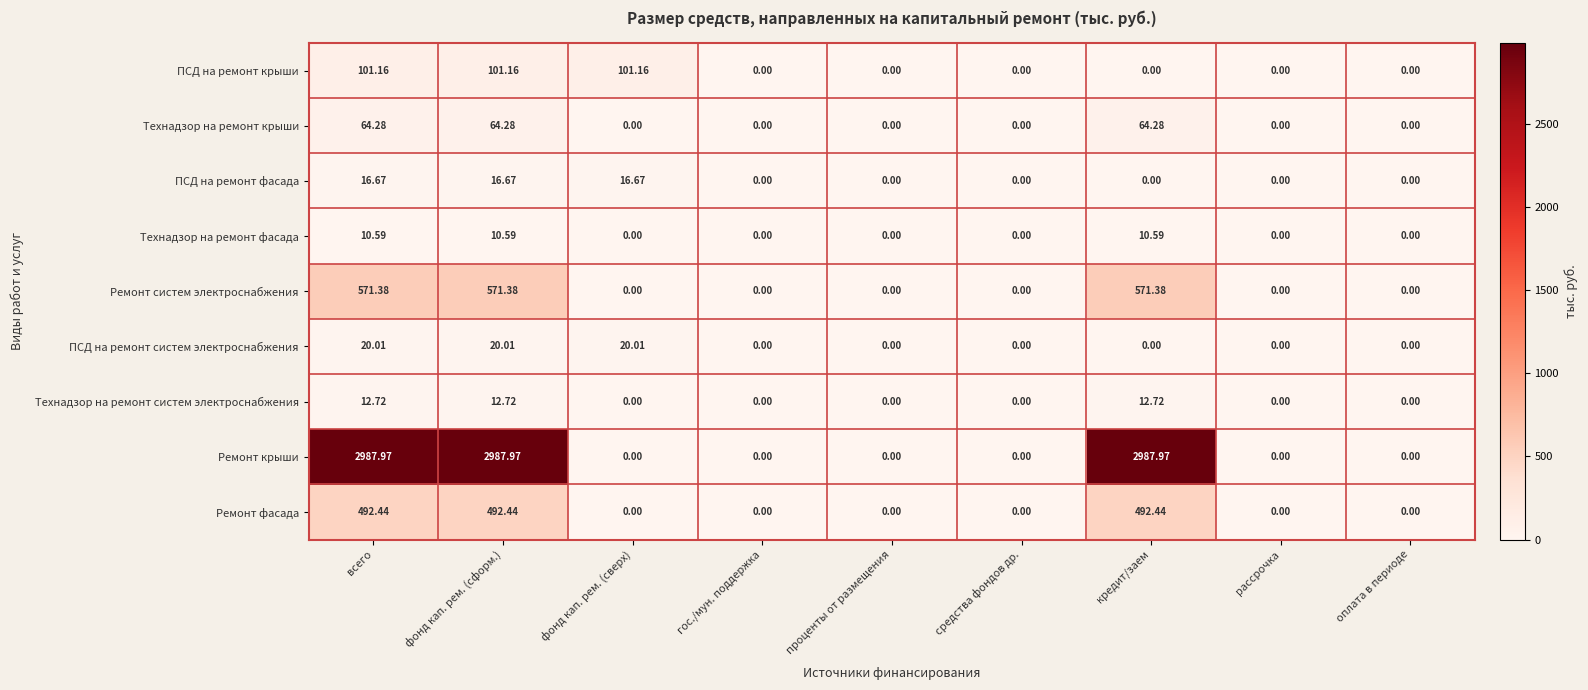

What is the difference between the highest and lowest values at фонд кап. рем. (сверх)?

101.2